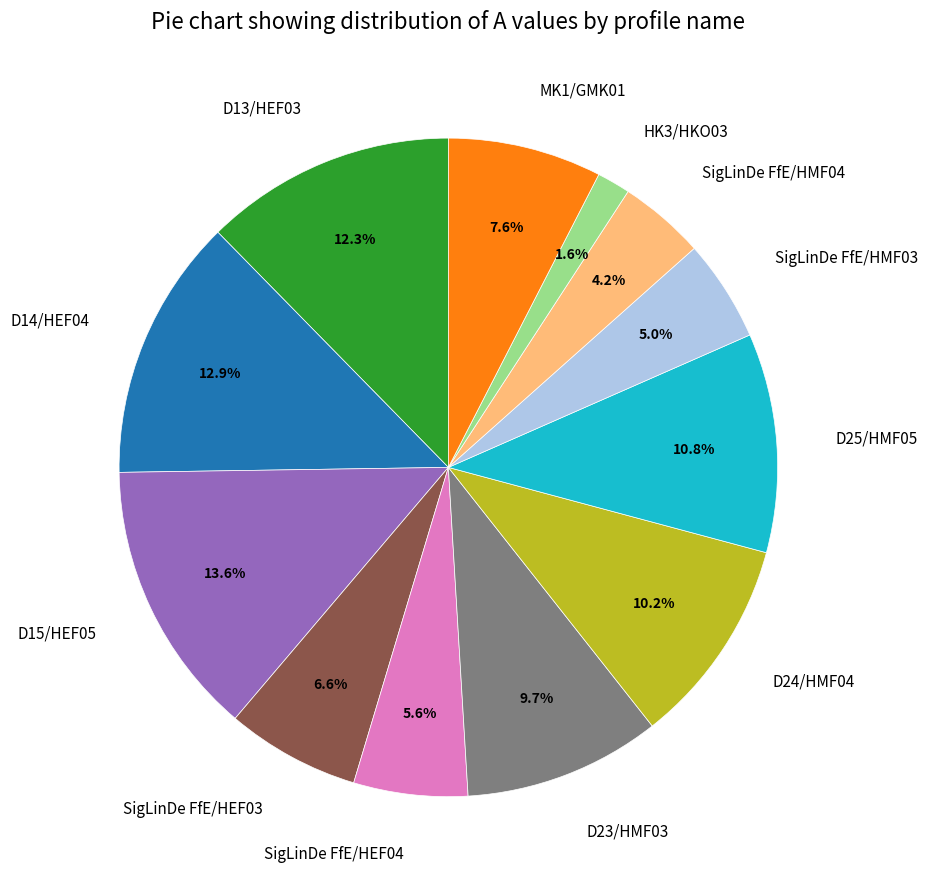

The SigLinDe FfE/HEF03 slice represents 7% of the pie. True or false?

True